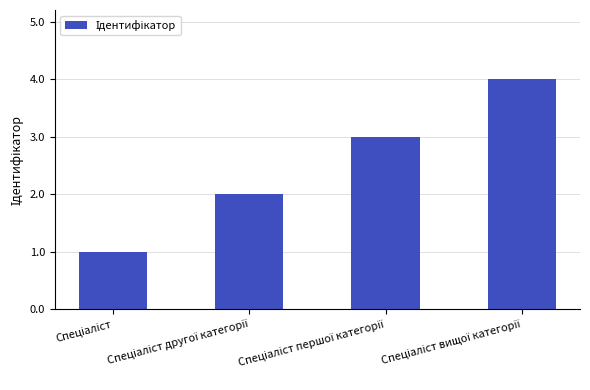

What is the difference between the maximum and minimum values?

3